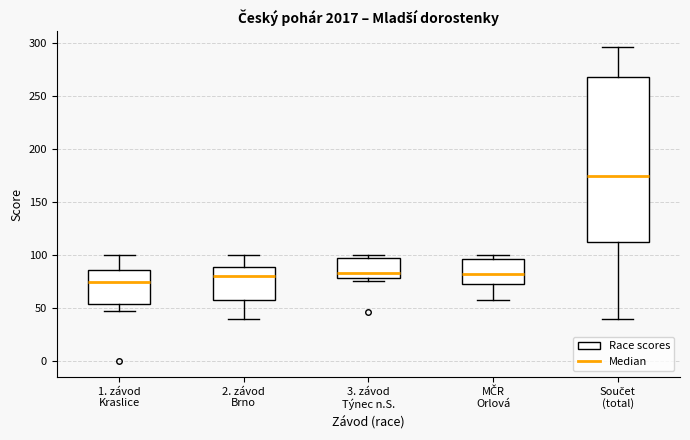

Reading left to right, transcribe this box plot: for each box, give where its median line is, the range the box spans, and where its two whiskers end, as read against the y-axis. The values are not printed on the chart, so give them approximately, as read against the axis.

1. závod Kraslice: median 75, box 55 to 85, whiskers 50 to 100
2. závod Brno: median 80, box 60 to 90, whiskers 40 to 100
3. závod Týnec n.S.: median 85, box 80 to 95, whiskers 75 to 100
MČR Orlová: median 85, box 75 to 95, whiskers 60 to 100
Součet (total): median 175, box 110 to 270, whiskers 40 to 295